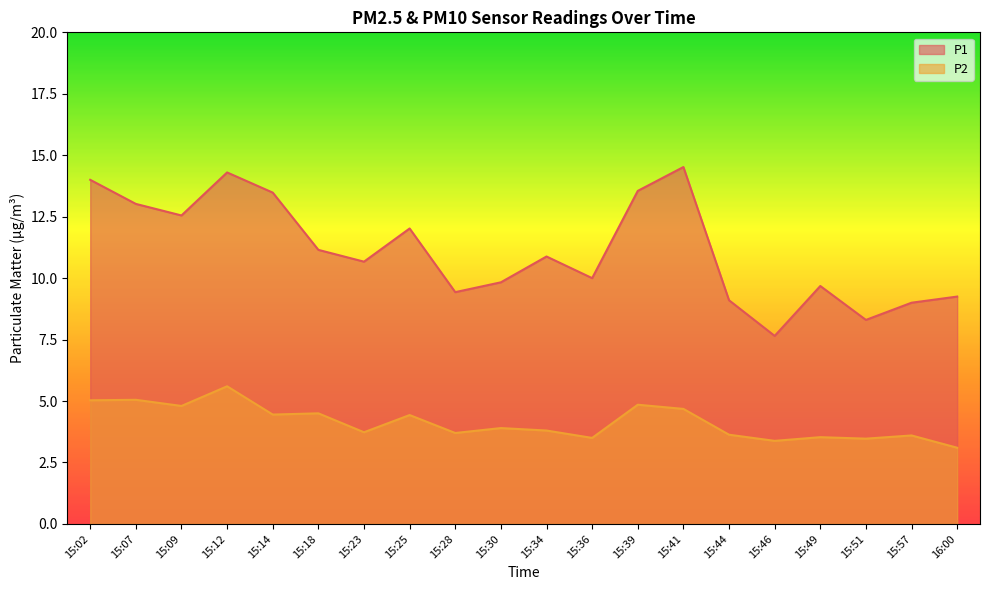

In P1, how many points are lower than both neighbors (excluding endpoints)?

6